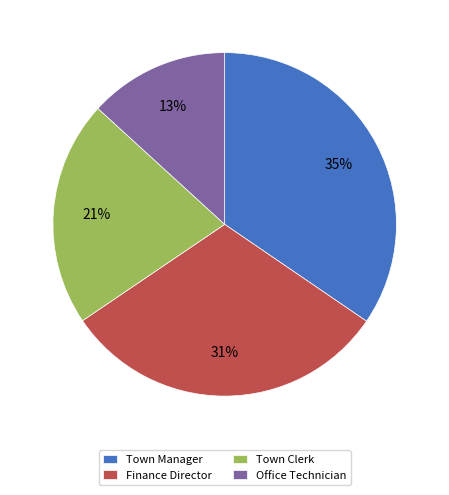

Which has a higher value, Town Clerk or Town Manager?

Town Manager